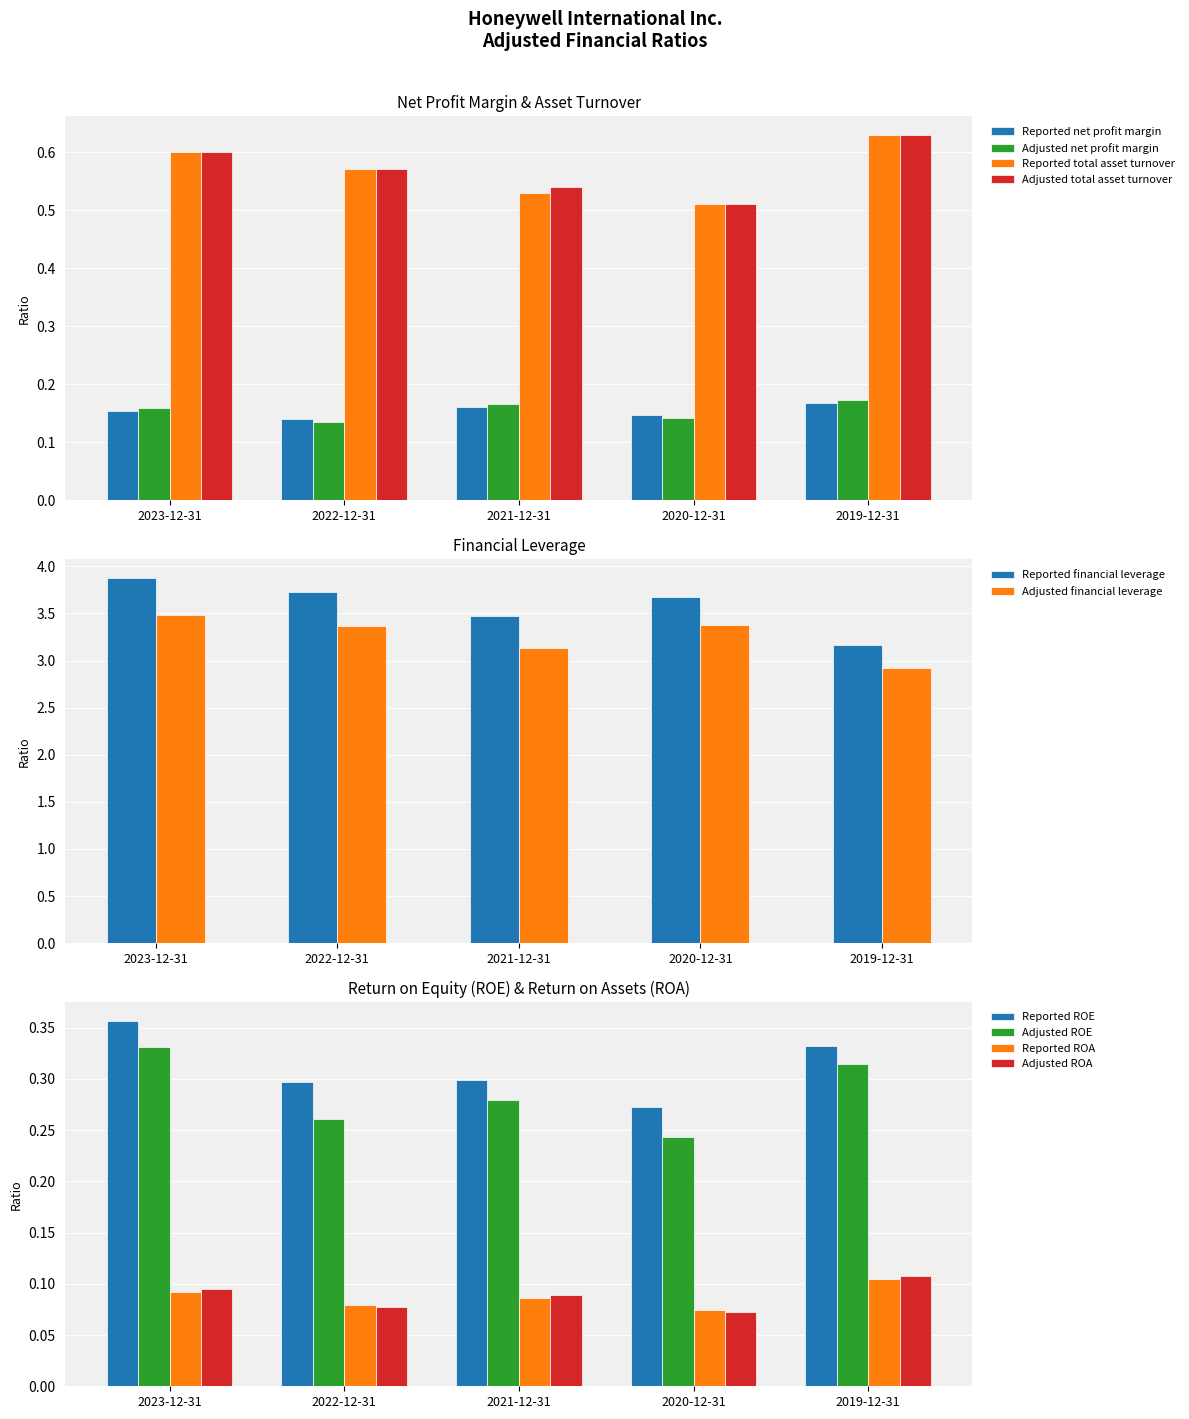

Rank the categories by Reported total asset turnover value from highest to lowest.

2019-12-31, 2023-12-31, 2022-12-31, 2021-12-31, 2020-12-31